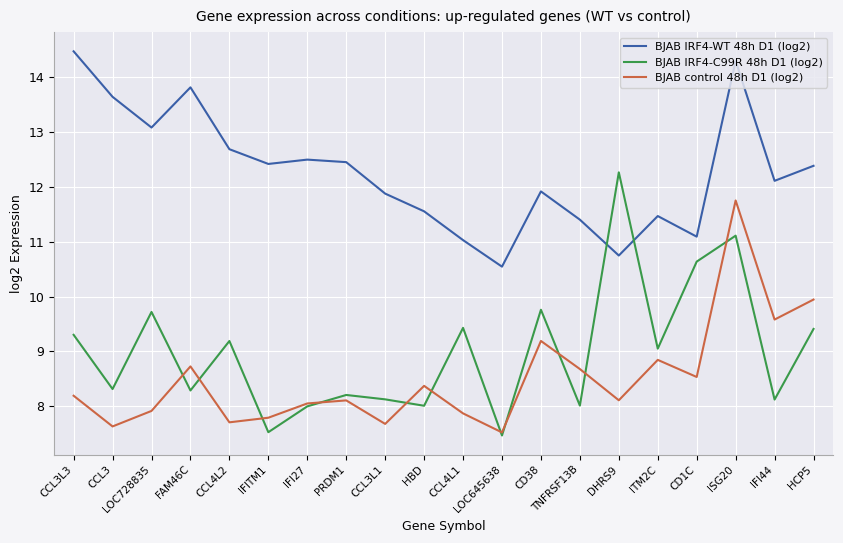

How many series are shown in this chart?

3